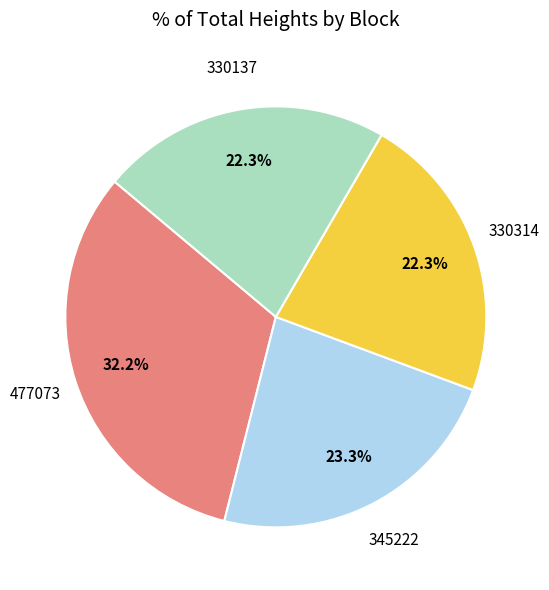

Does any single category account for the majority?

No